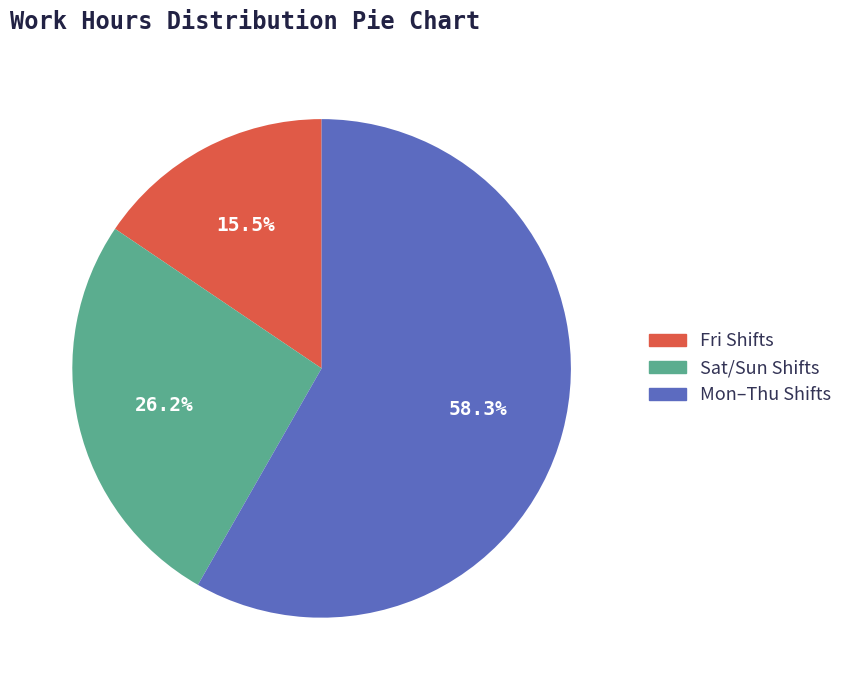

Which slice is the smallest?

Fri Shifts